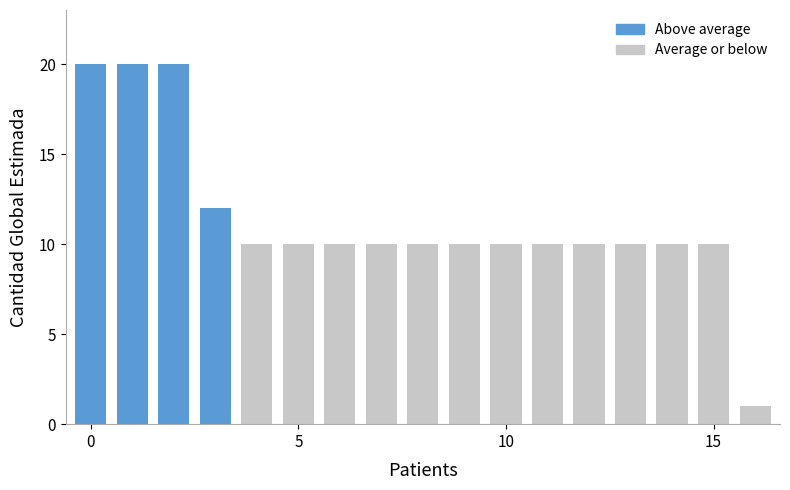

What is the maximum value shown in the chart?

20